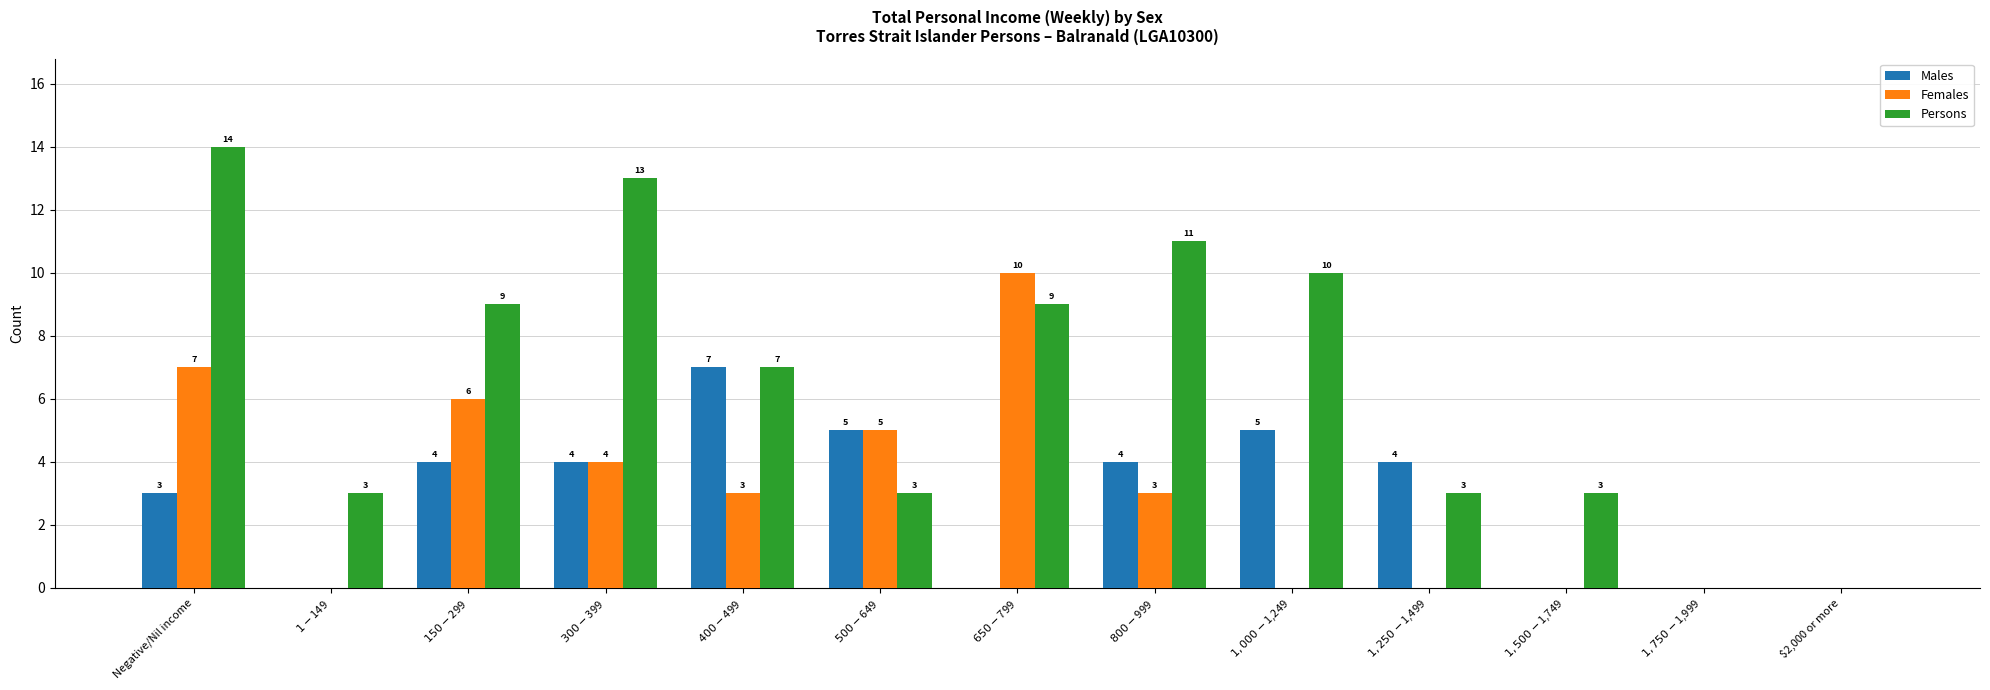

Is it true that Persons equals 3 at $500-$649?

True